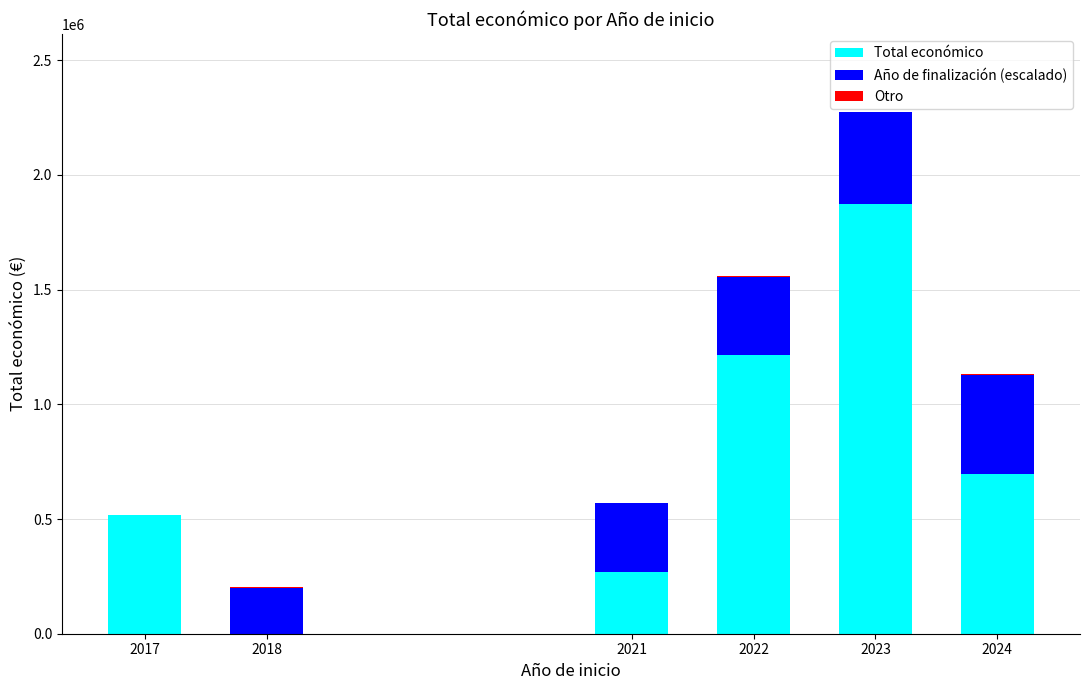

Are the bars grouped side by side (vs. stacked)?

No